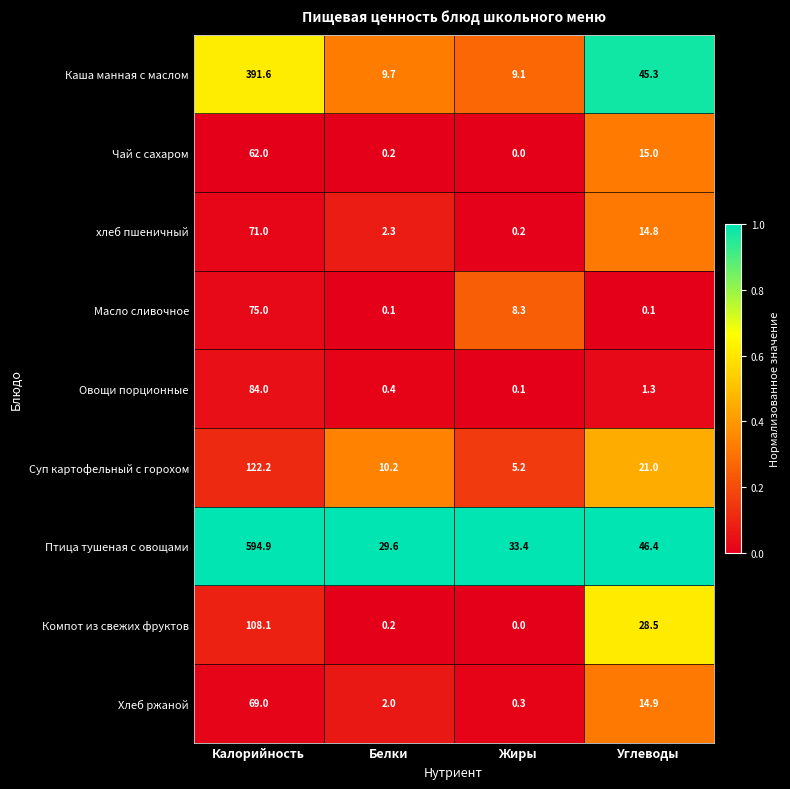

Which series has the largest total across all categories?

Птица тушеная с овощами